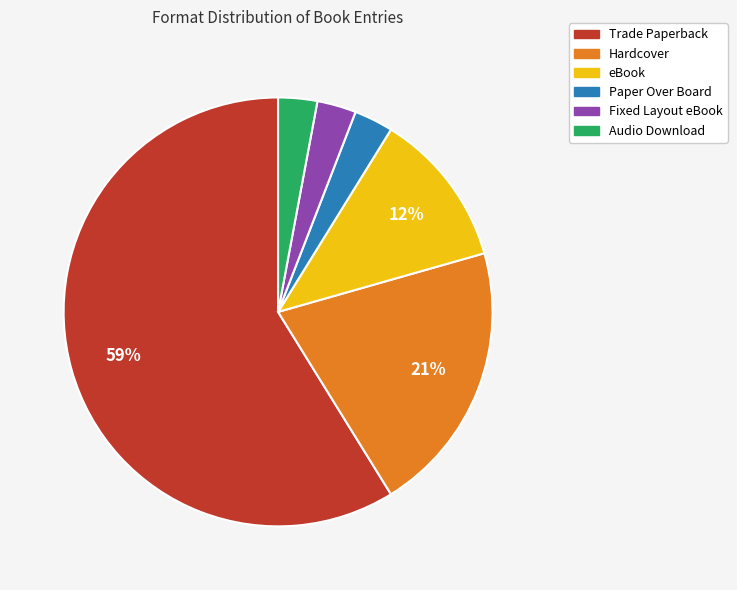

Which slice is the largest?

Trade Paperback